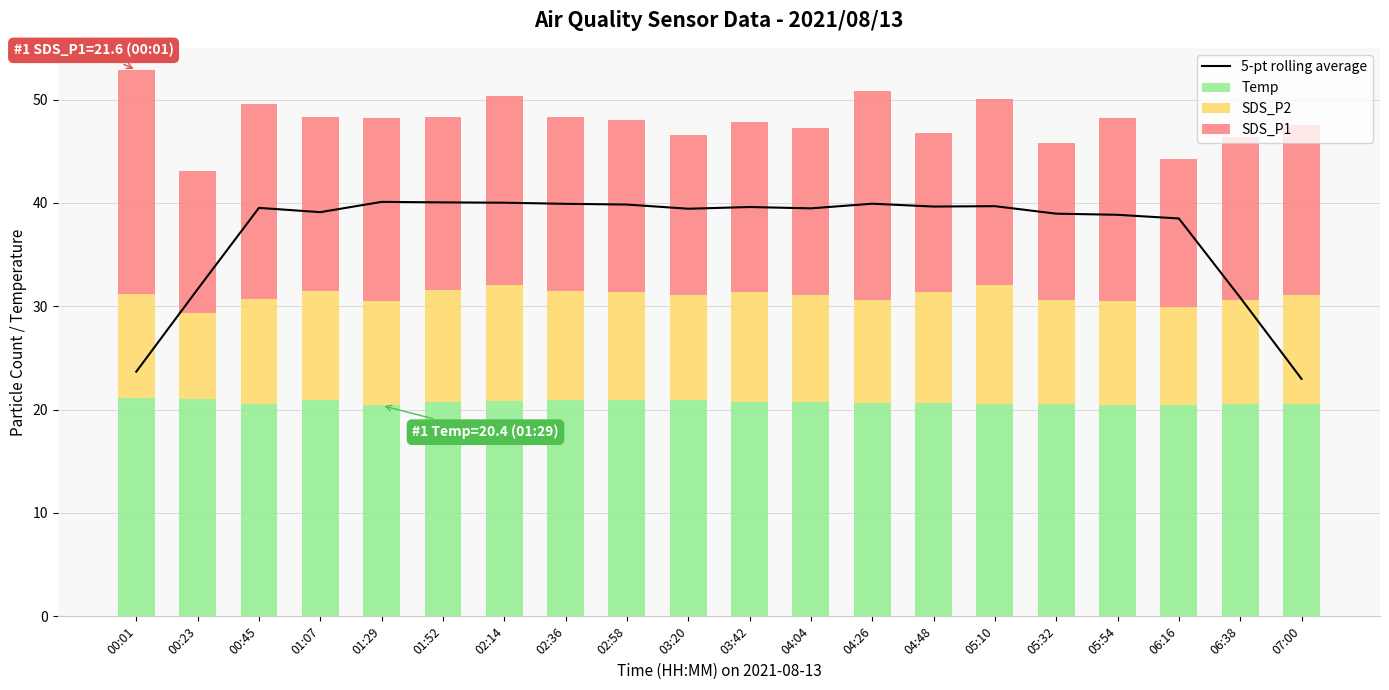

What is the total value across all series at 02:58?

87.9